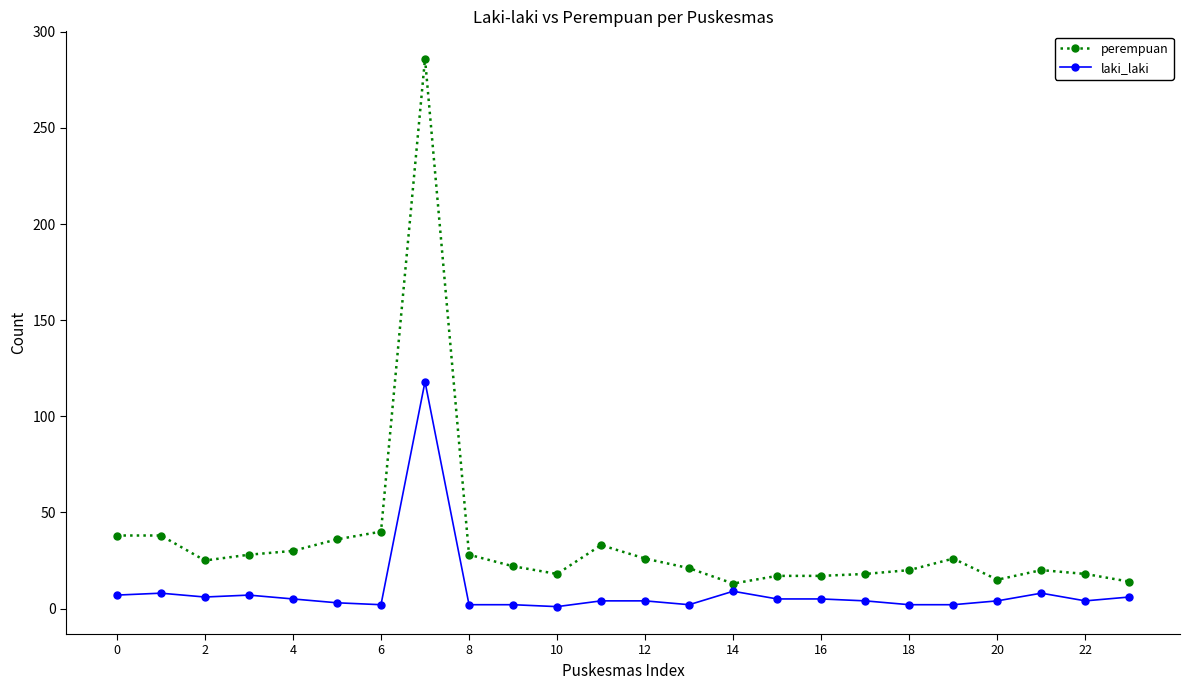

What is the average value of the perempuan series?

35